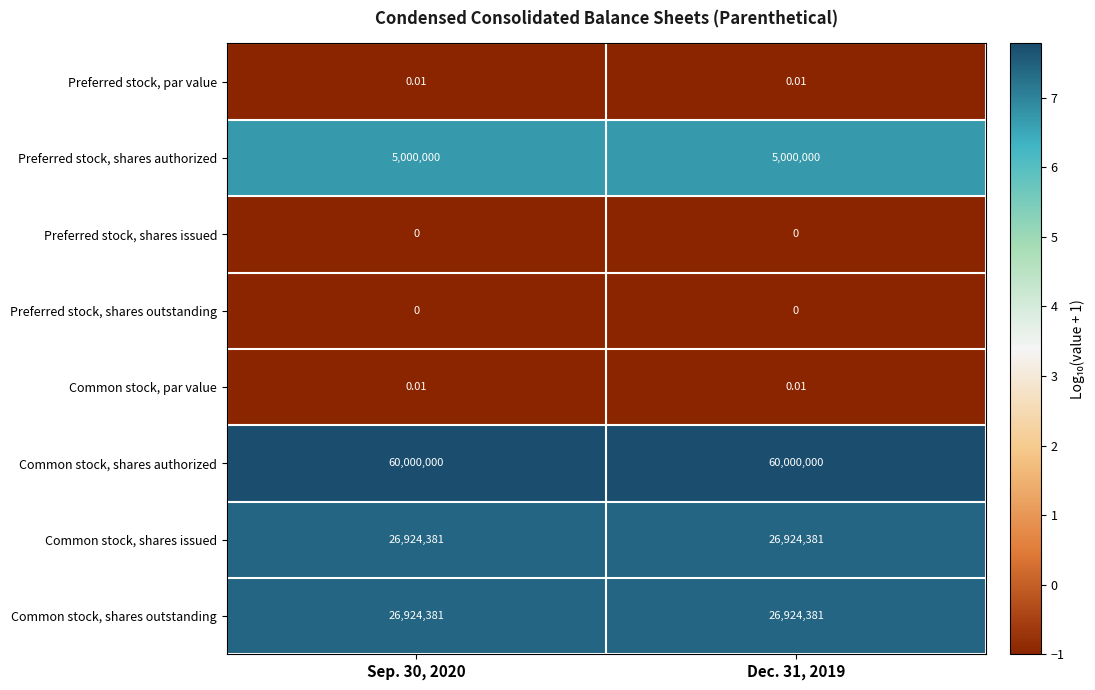

Which series has the largest total across all categories?

Common stock, shares authorized